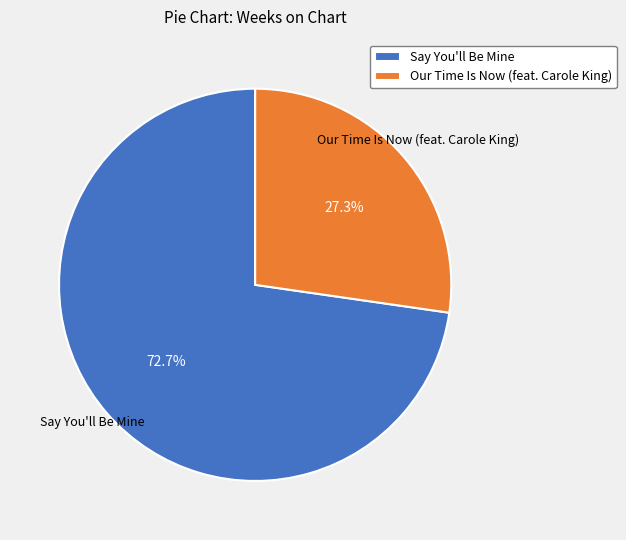

To the nearest percent, what portion does Say You'll Be Mine represent?

73%